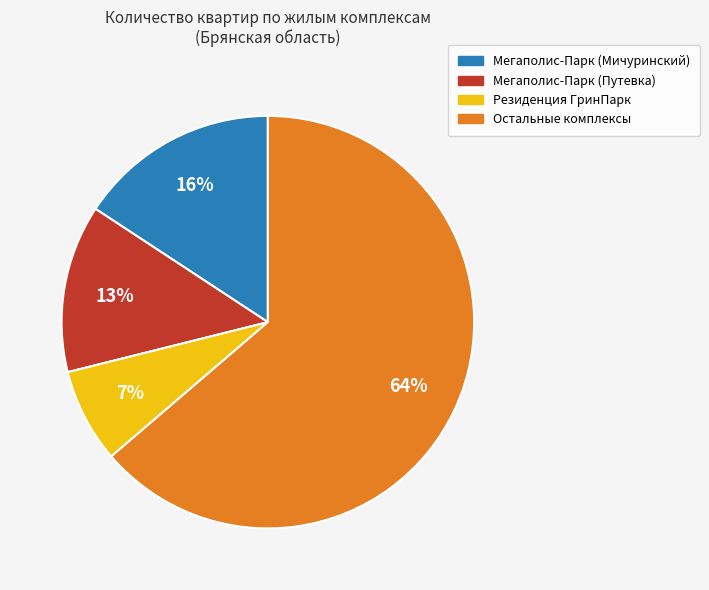

Combined, do Мегаполис-Парк (Мичуринский) and Остальные комплексы account for over 50%?

Yes